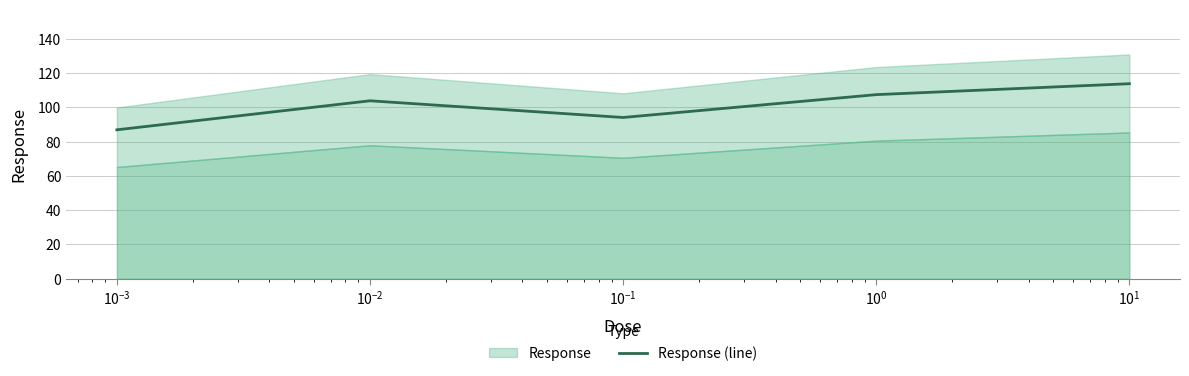

How many interior local valleys (lower than both neighbors) does the data have?

1